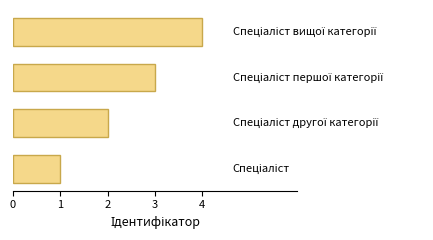

What is the greatest value displayed?

4